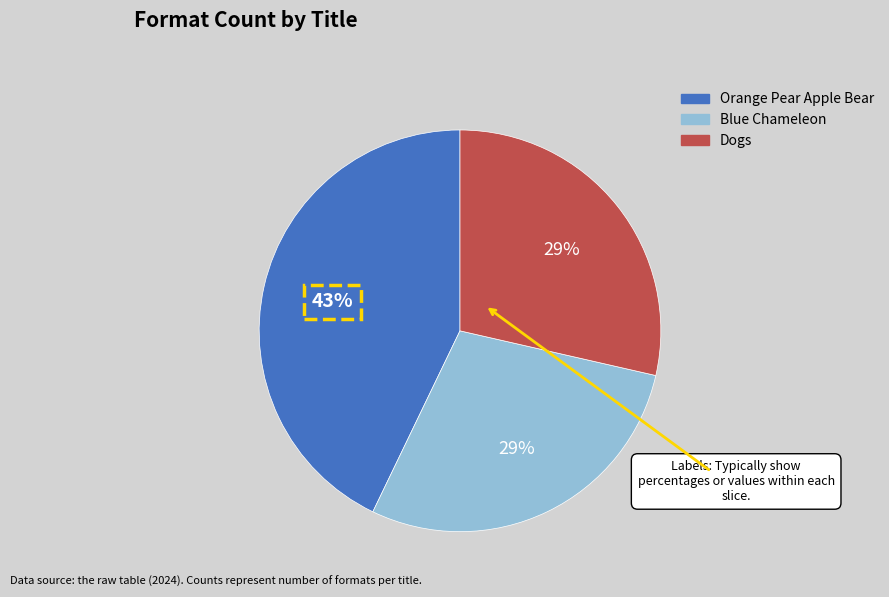

Is it true that Blue Chameleon is 29% of the pie?

True